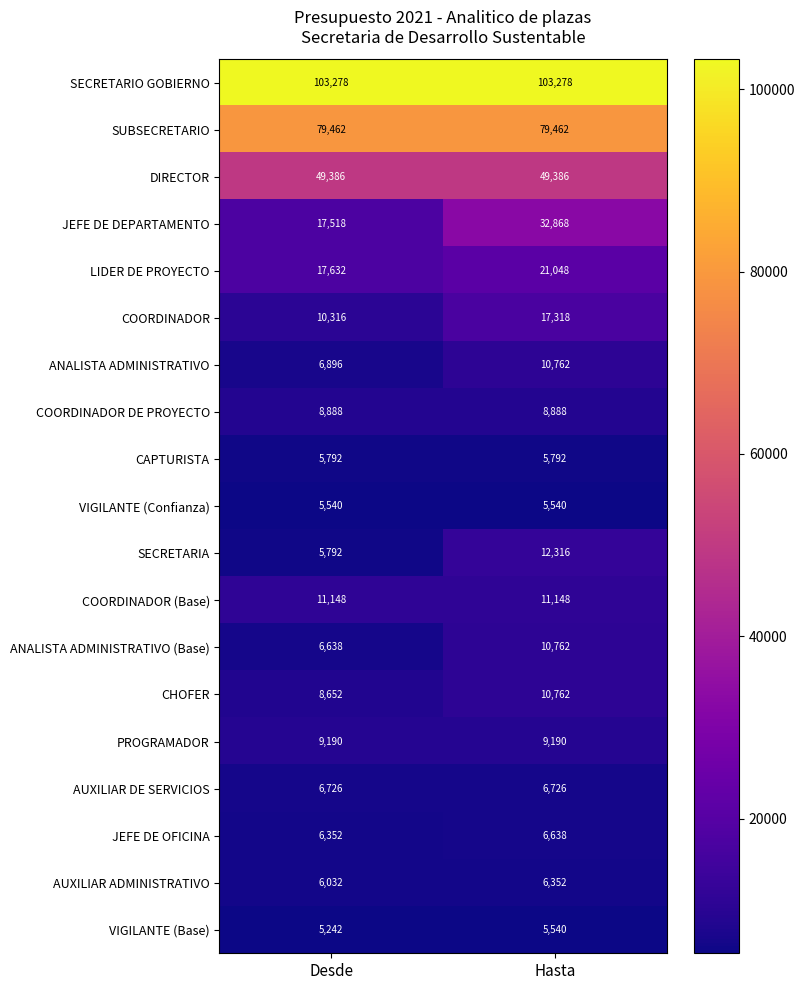

What is the smallest value displayed?

5242